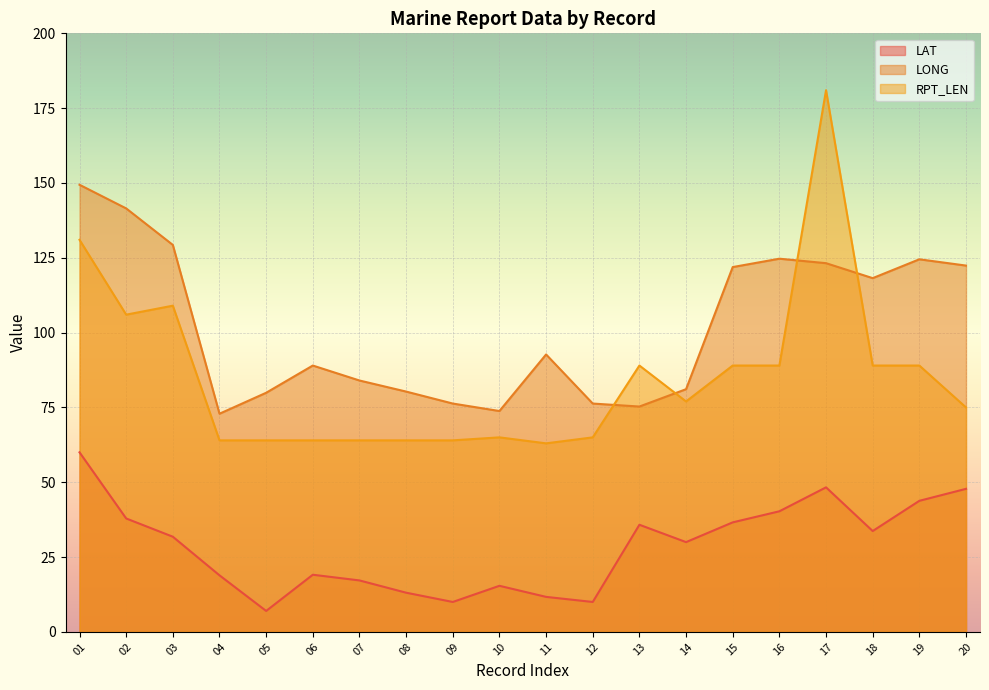

What is the value of the LAT point at the 7th from the left?

17.2